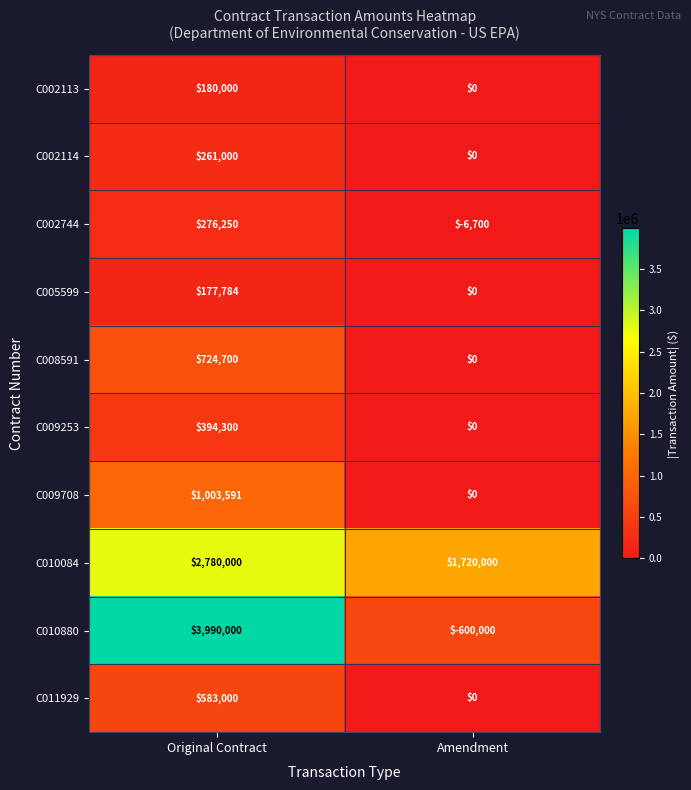

Reading left to right, list all the values displayed in this chart.

C002113: 180000	0
C002114: 261000	0
C002744: 276250	-6700
C005599: 177784	0
C008591: 724700	0
C009253: 394300	0
C009708: 1003591	0
C010084: 2780000	1720000
C010880: 3990000	-600000
C011929: 583000	0